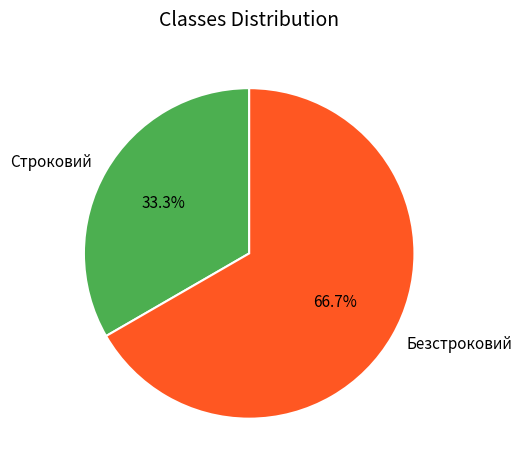

Which category has the biggest portion of the pie?

Безстроковий